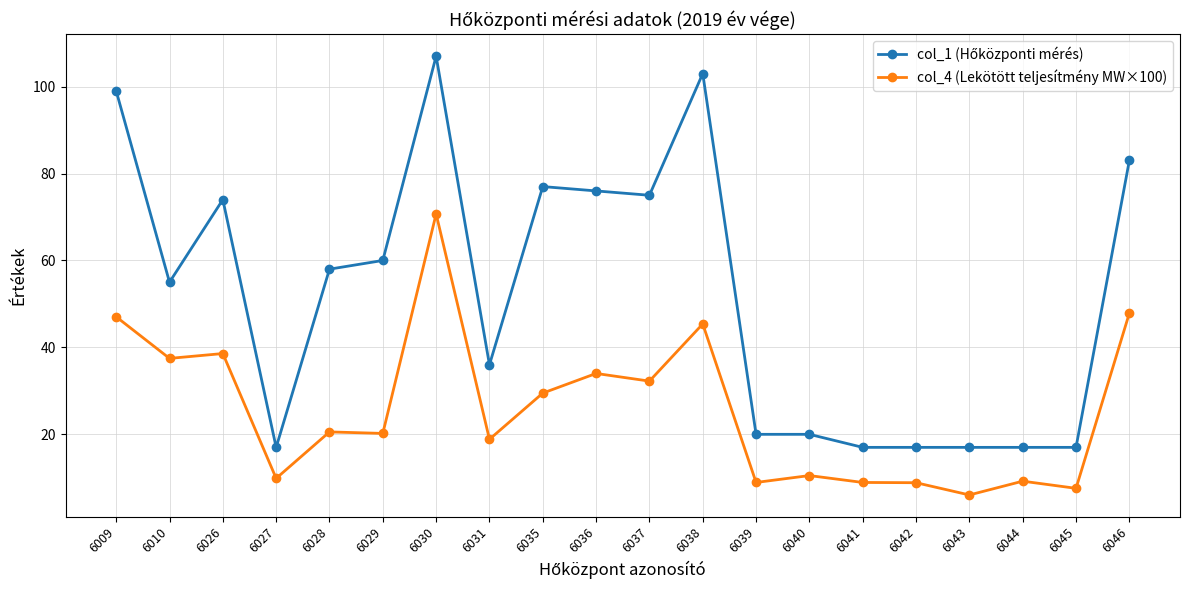

What is the spread (max minus min) of values at 6035?

47.5